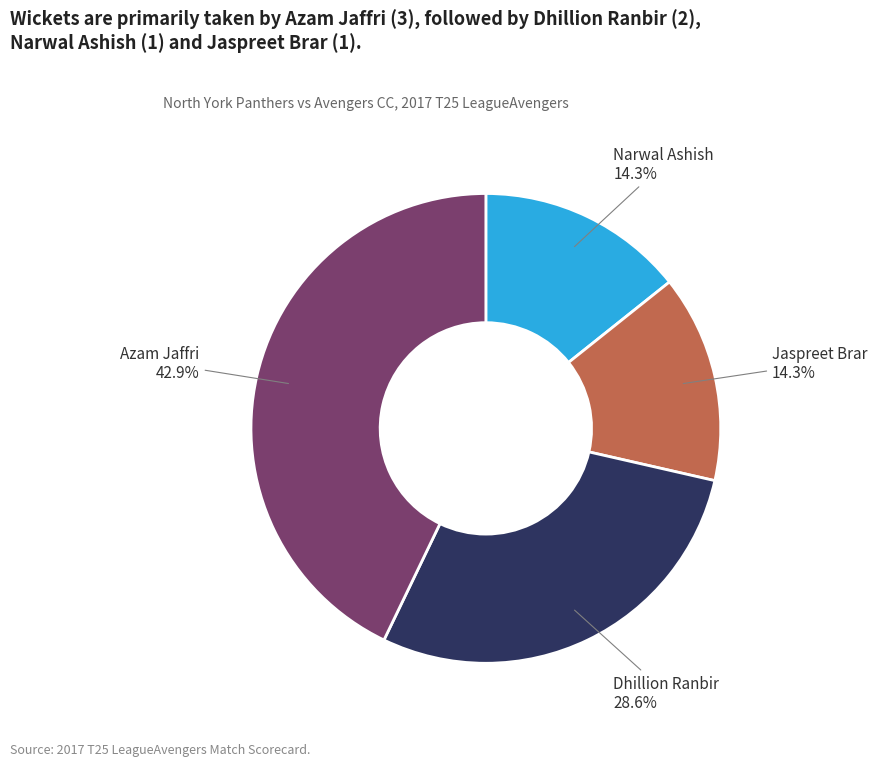

Between Jaspreet Brar and Azam Jaffri, which is larger?

Azam Jaffri